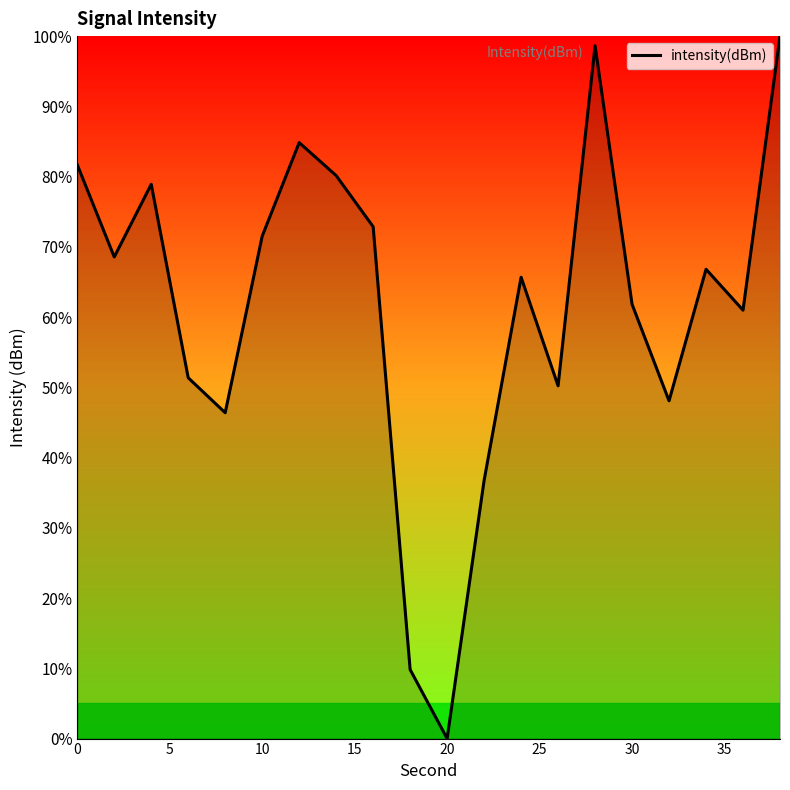

Is this an area chart (filled region under the line)?

No